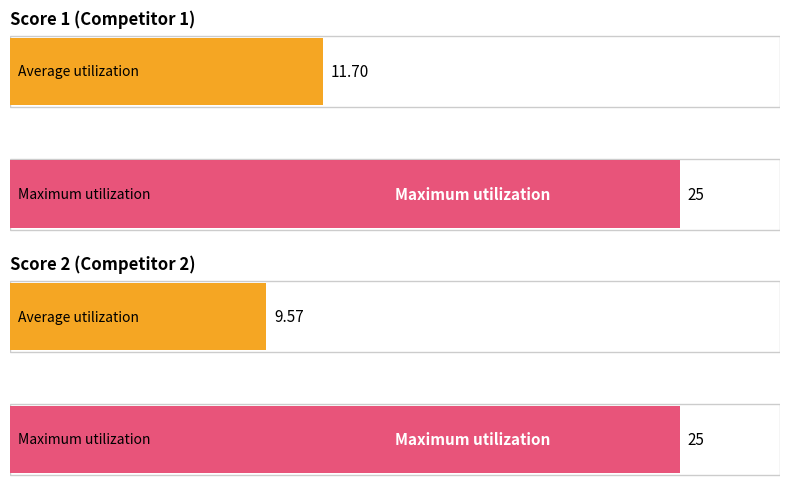

What are all the series names shown in the legend?

Score 1, Score 2